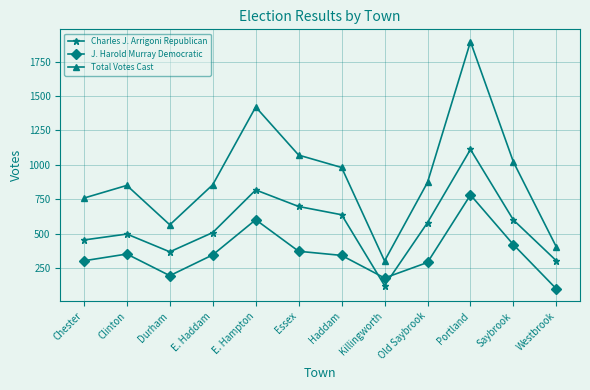

How many times do Charles J. Arrigoni Republican and J. Harold Murray Democratic cross each other?

2